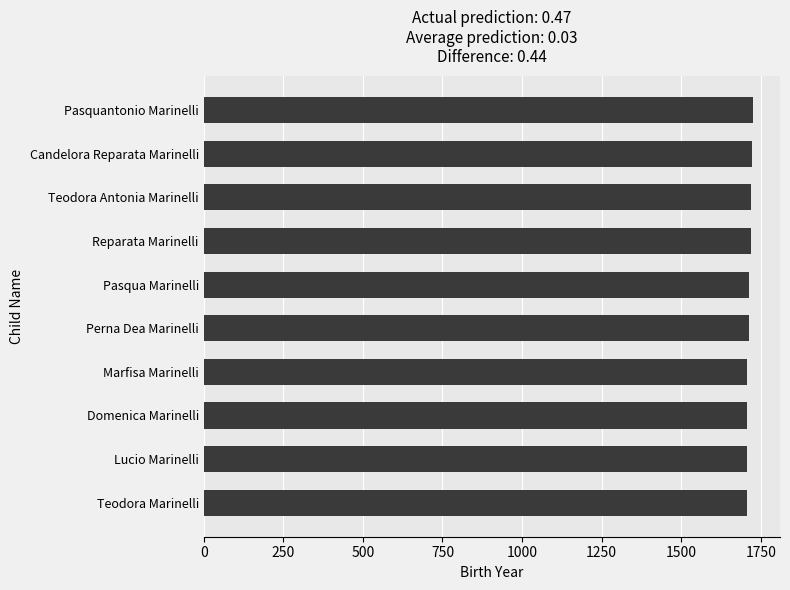

Is it true that the value at Pasqua Marinelli is 801?

False